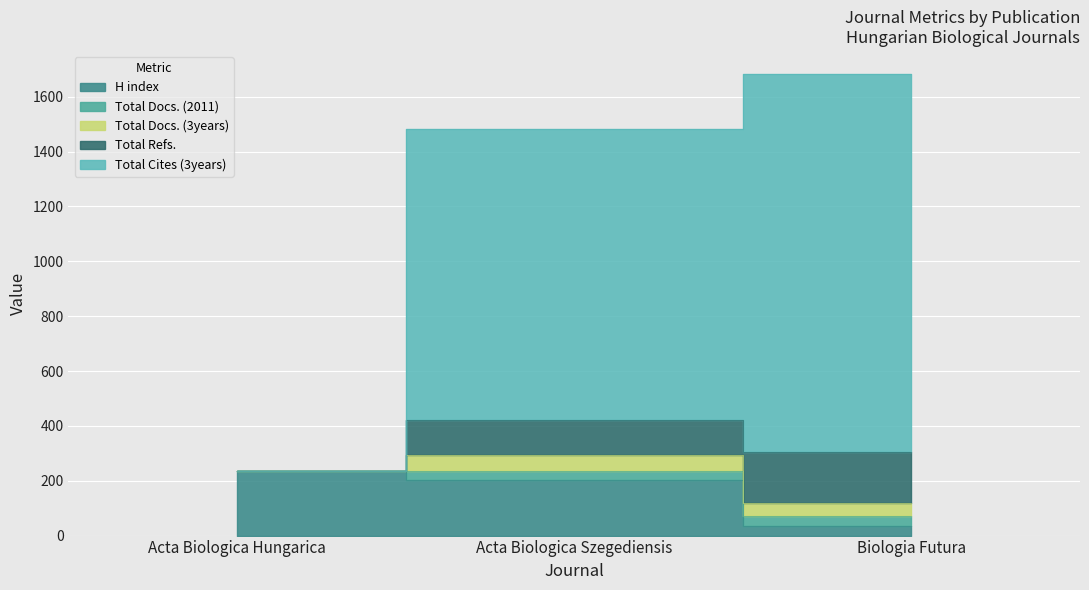

What is the spread (max minus min) of values at Biologia Futura?

1342